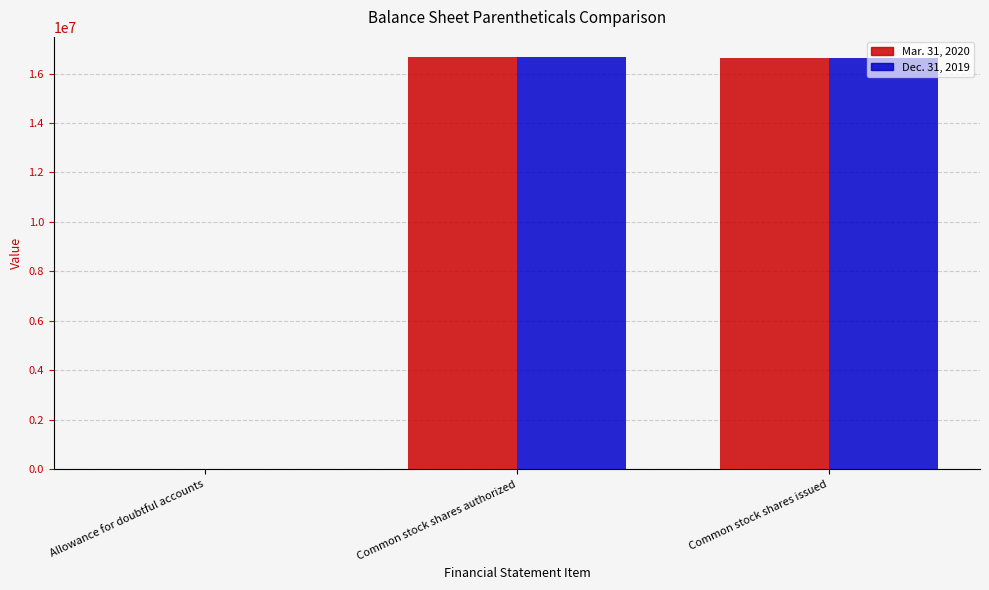

What is the maximum value shown in the chart?

16650725